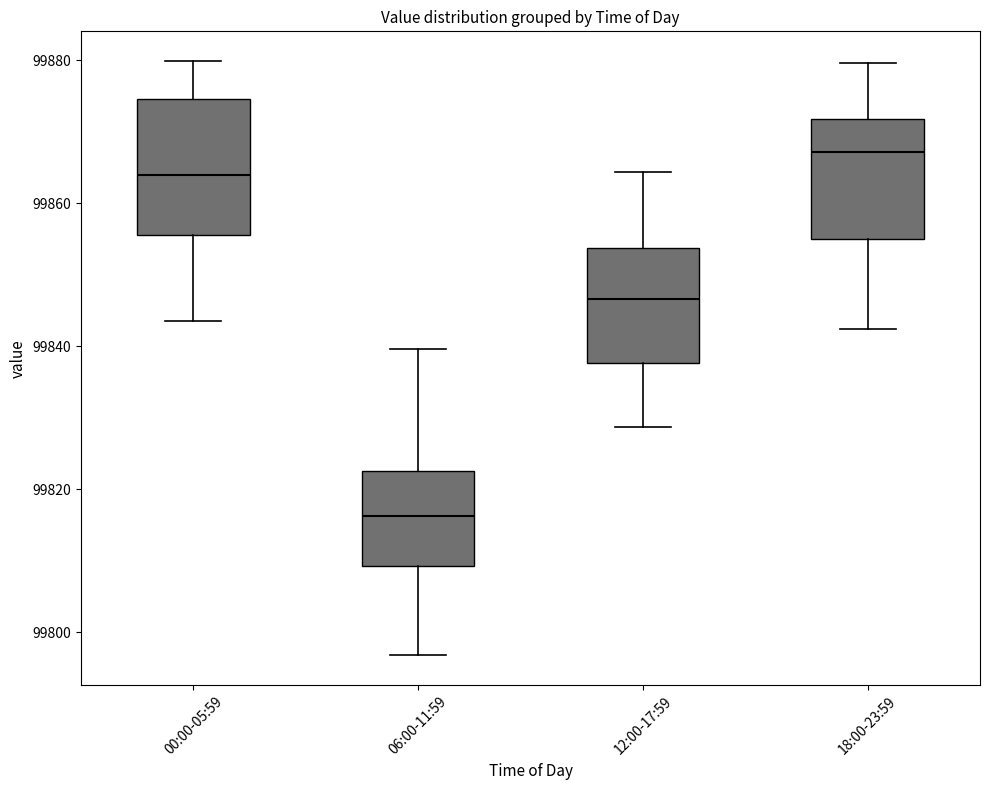

Which box's median line is the lowest?

06:00-11:59